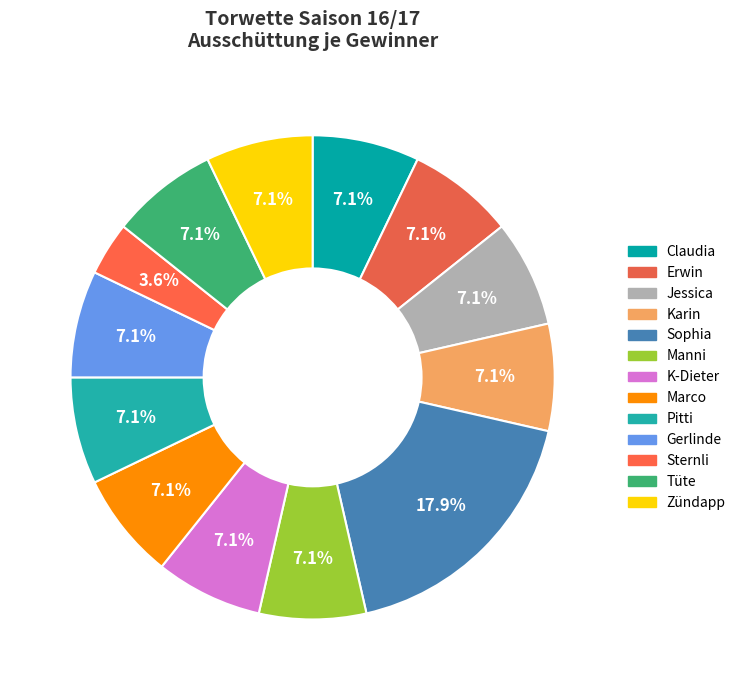

Which has a higher value, Claudia or Gerlinde?

Claudia